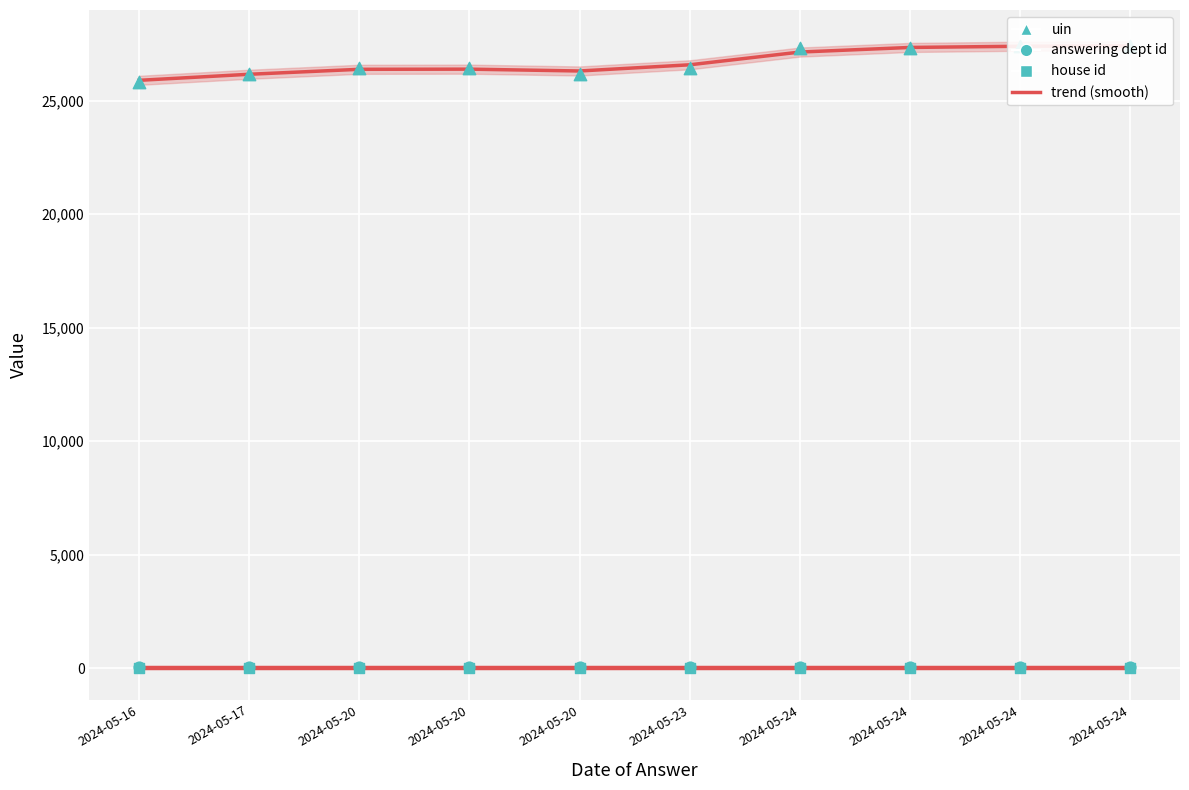

Which series contains the lowest Y value?

house id (trend)